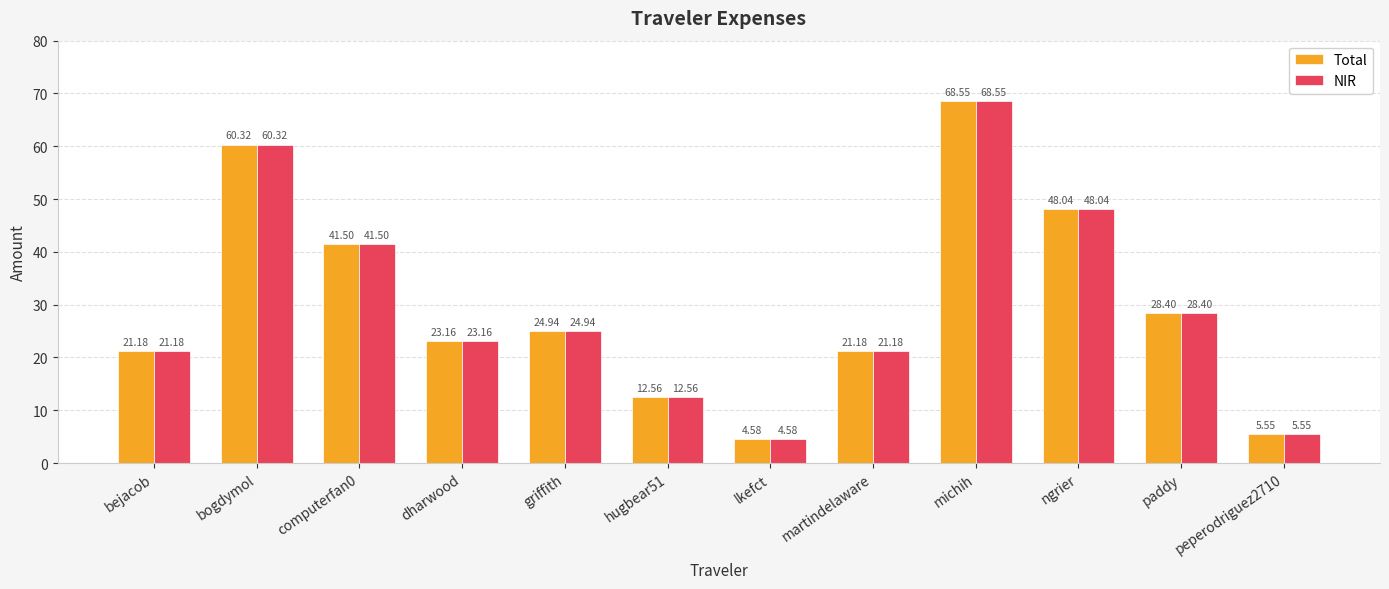

What position from the left is hugbear51?

6